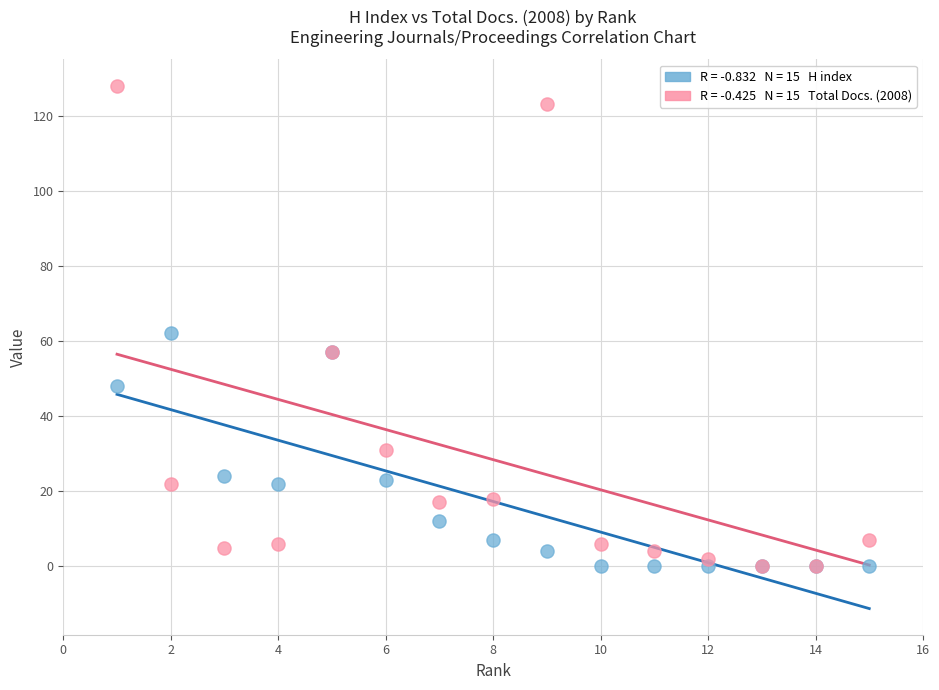

Across all series, what Y value is closest to 64?

62